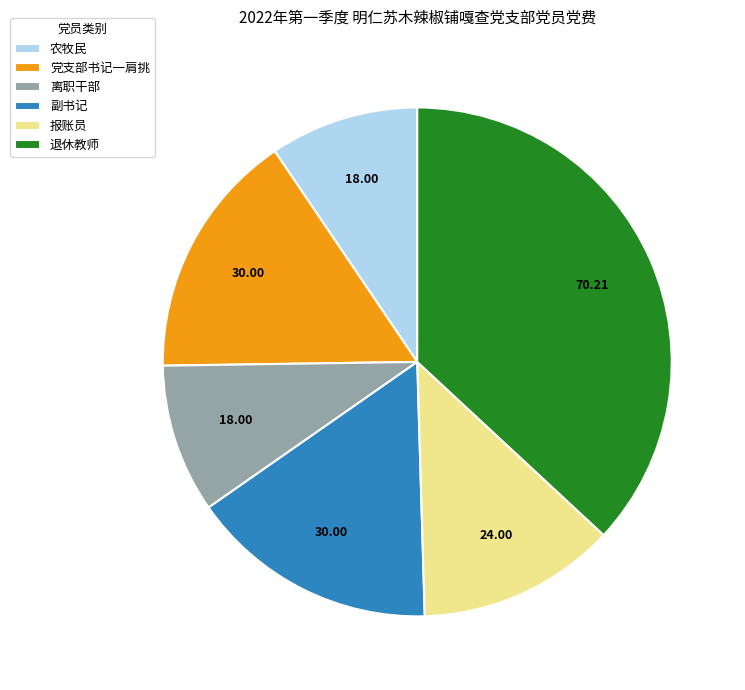

What is the largest slice in the pie chart?

退休教师